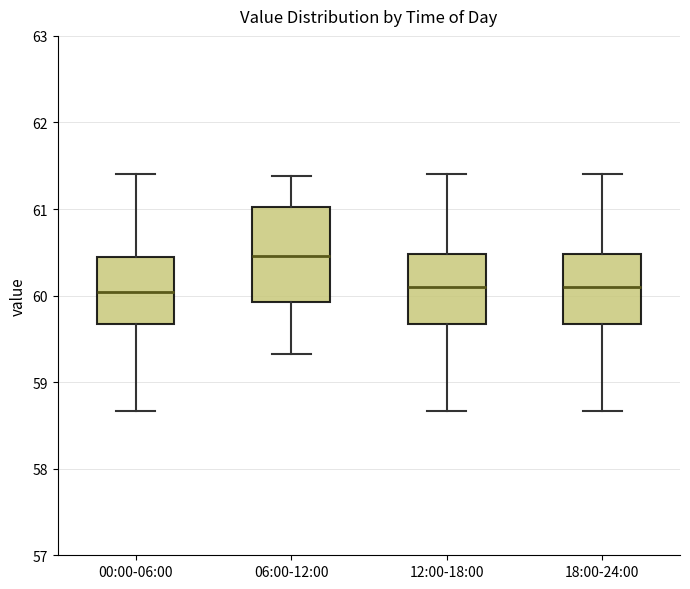

Where is the upper edge of the box for 00:00-06:00 on the y-axis? The values are not printed on the chart, so give them approximately, as read against the axis.

60.5